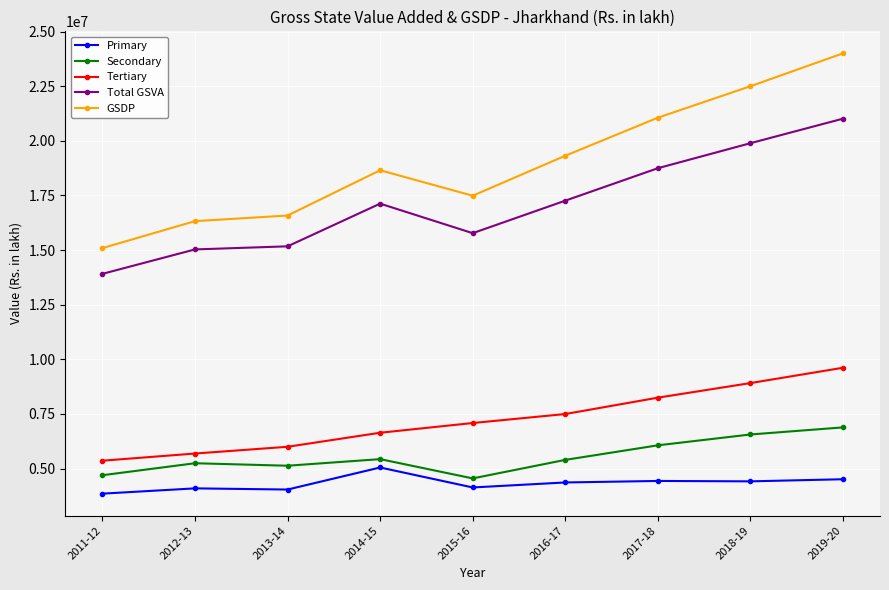

True or false: Primary has more than 1 points higher than both neighbors.

True